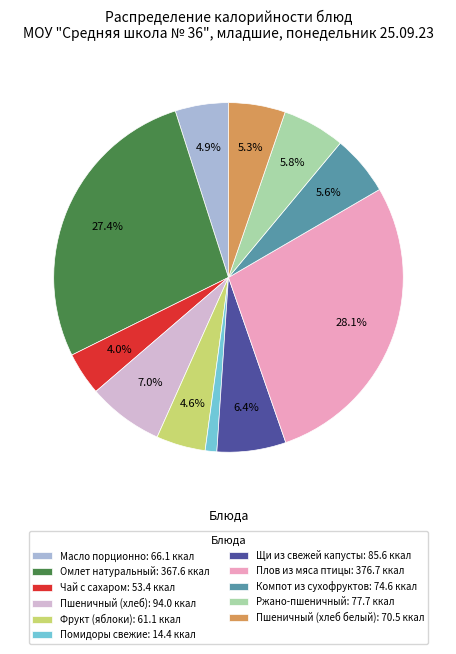

Which slice is the smallest?

Помидоры свежие